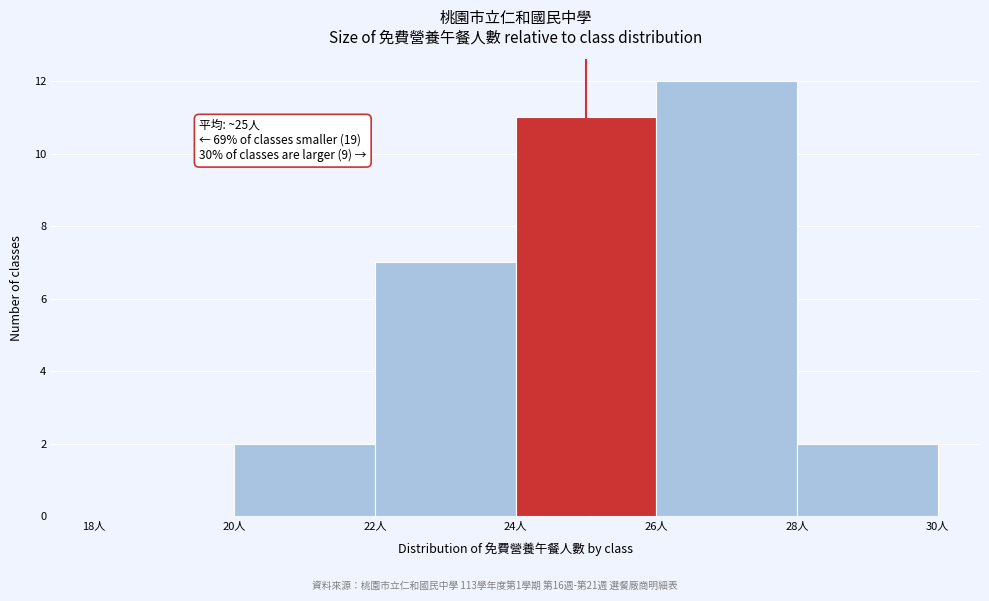

Which range on the x-axis has the tallest bar?

26 to 28